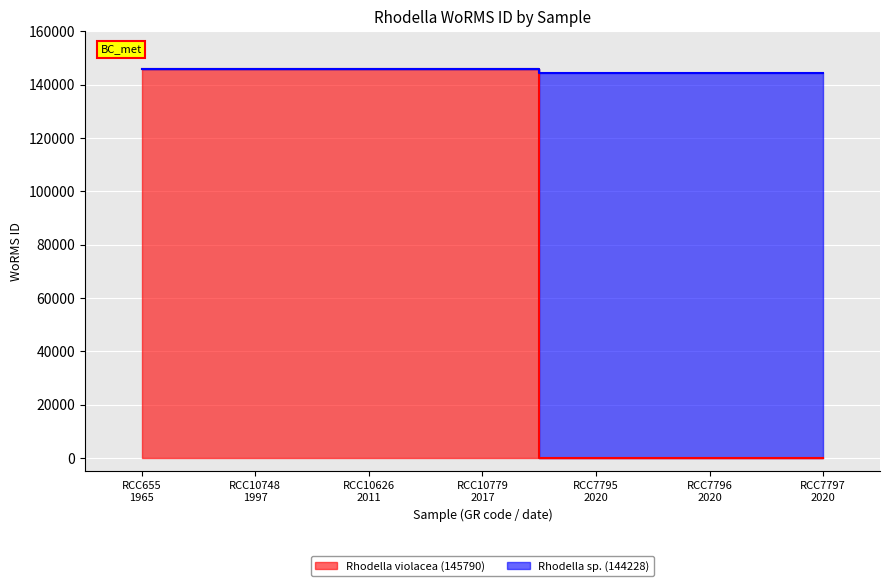

Reading left to right, extract all data points from this chart.

Rhodella violacea (145790): 145790	145790	145790	145790	0	0	0
Rhodella sp. (144228): 145790	145790	145790	145790	144228	144228	144228